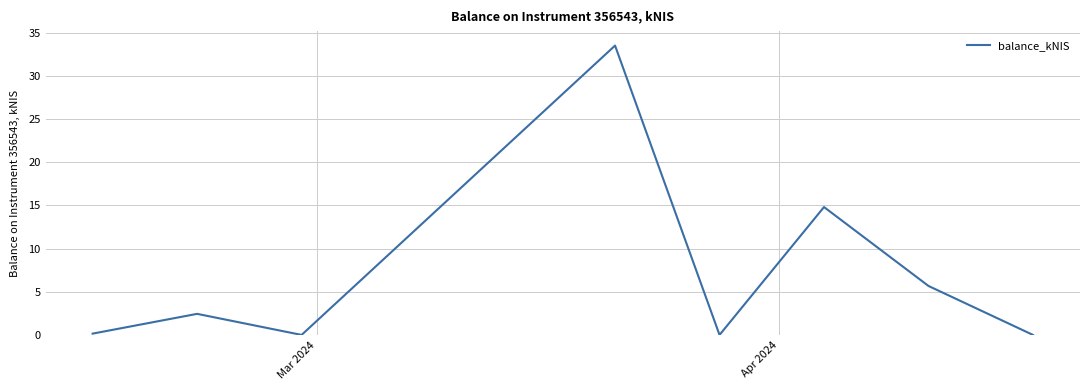

What is the difference between the second highest and minimum values?

14.8